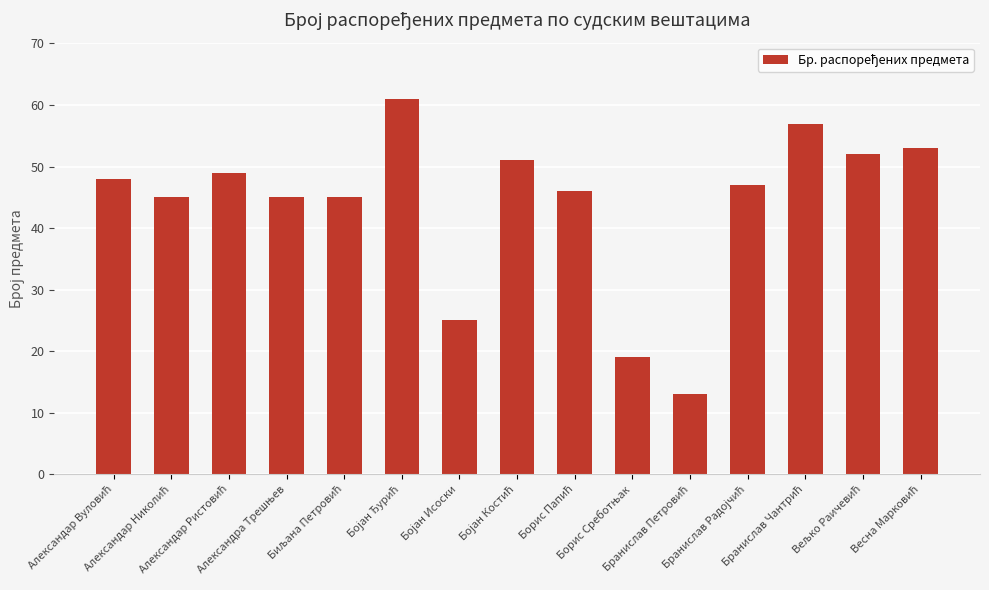

What is the value of the 1st bar from the left?

48